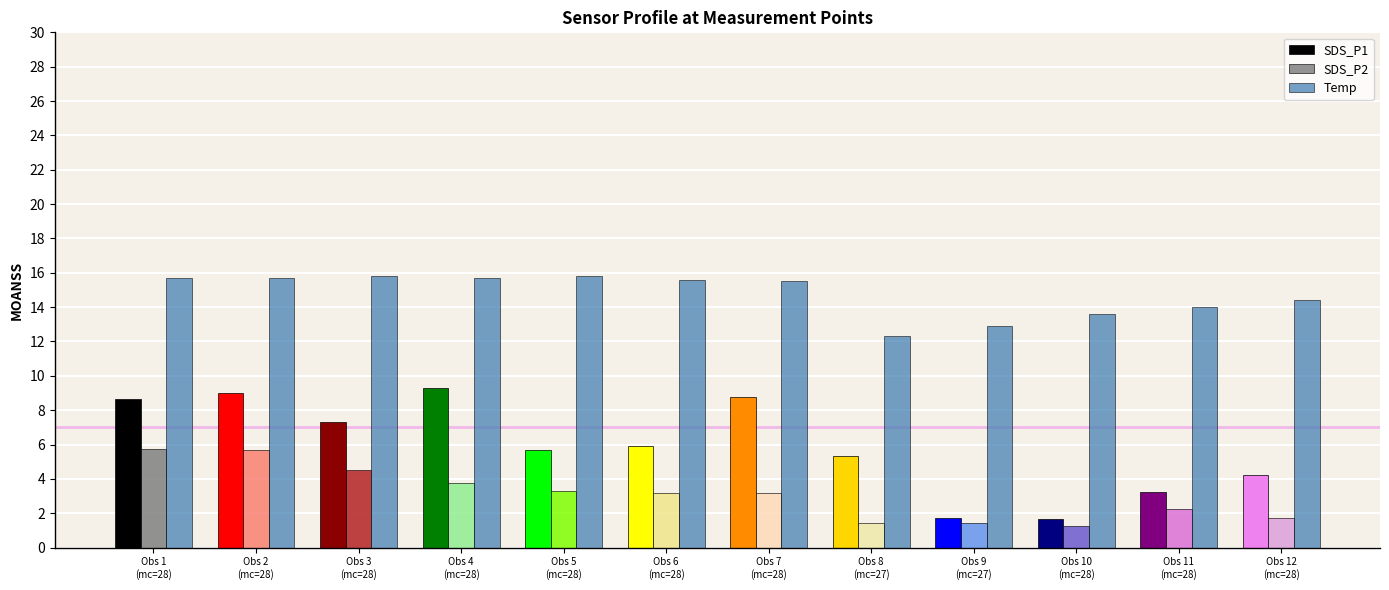

The SDS_P1 series shows 2.9 at Obs 2
(mc=28). True or false?

False